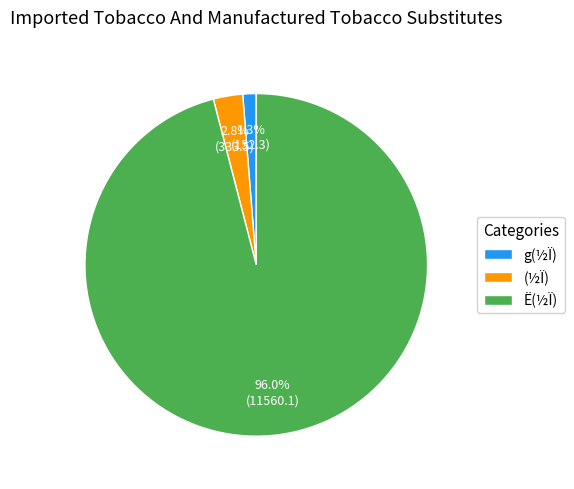

True or false: Ë(½Ï) accounts for 96% of the total.

True